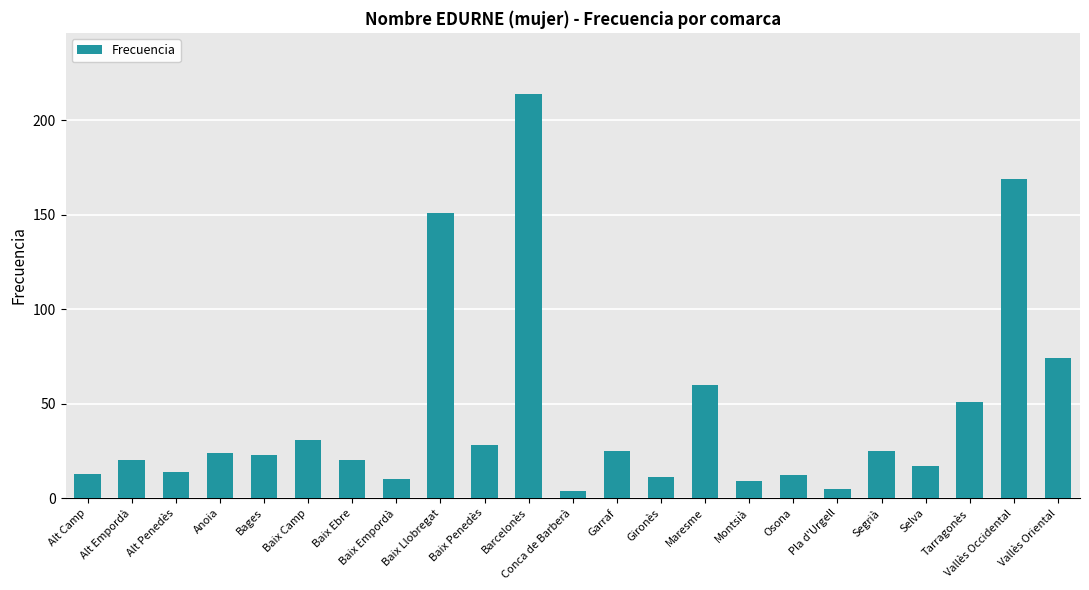

What position from the left is Montsià?

16